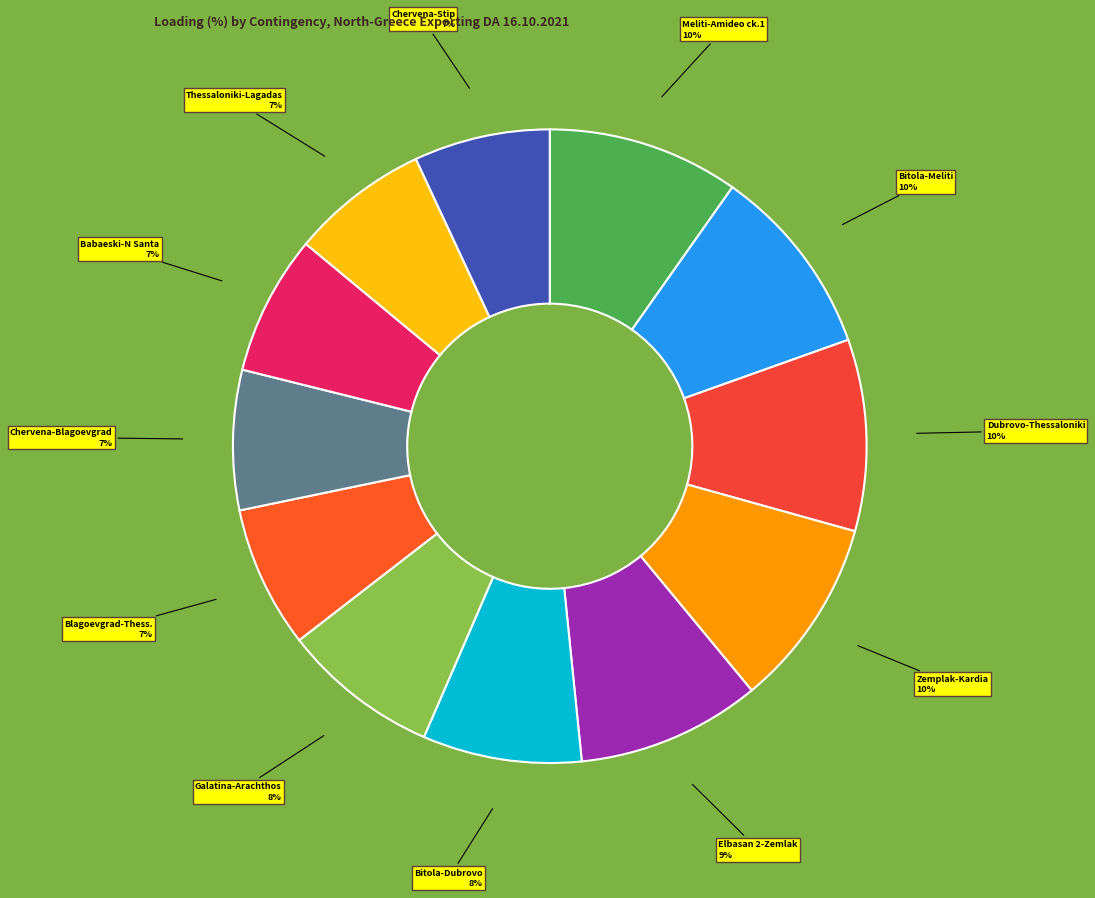

To the nearest percent, what is the average slice percentage?

8%